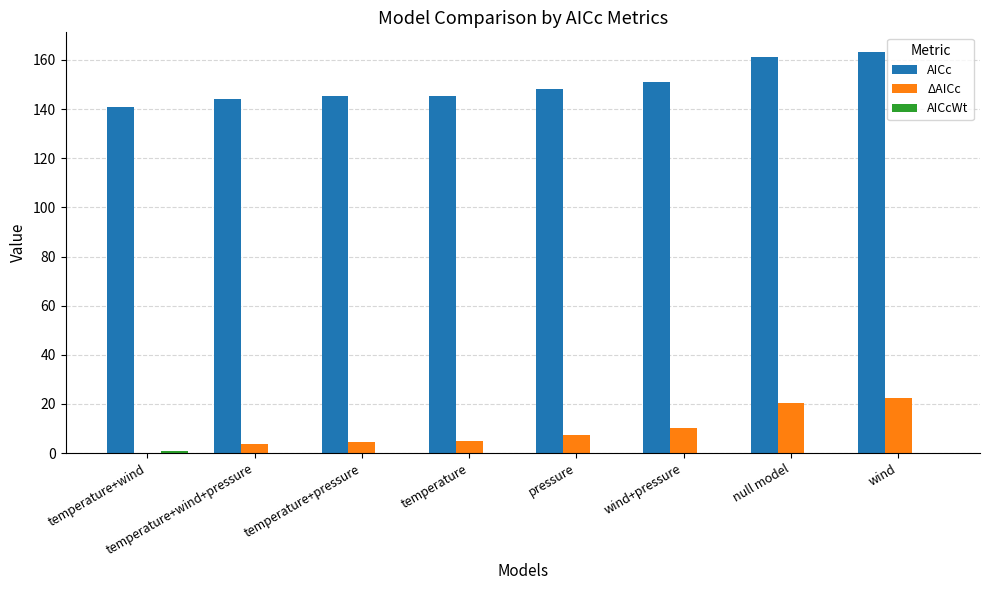

What is the maximum value for AICc?

163.1